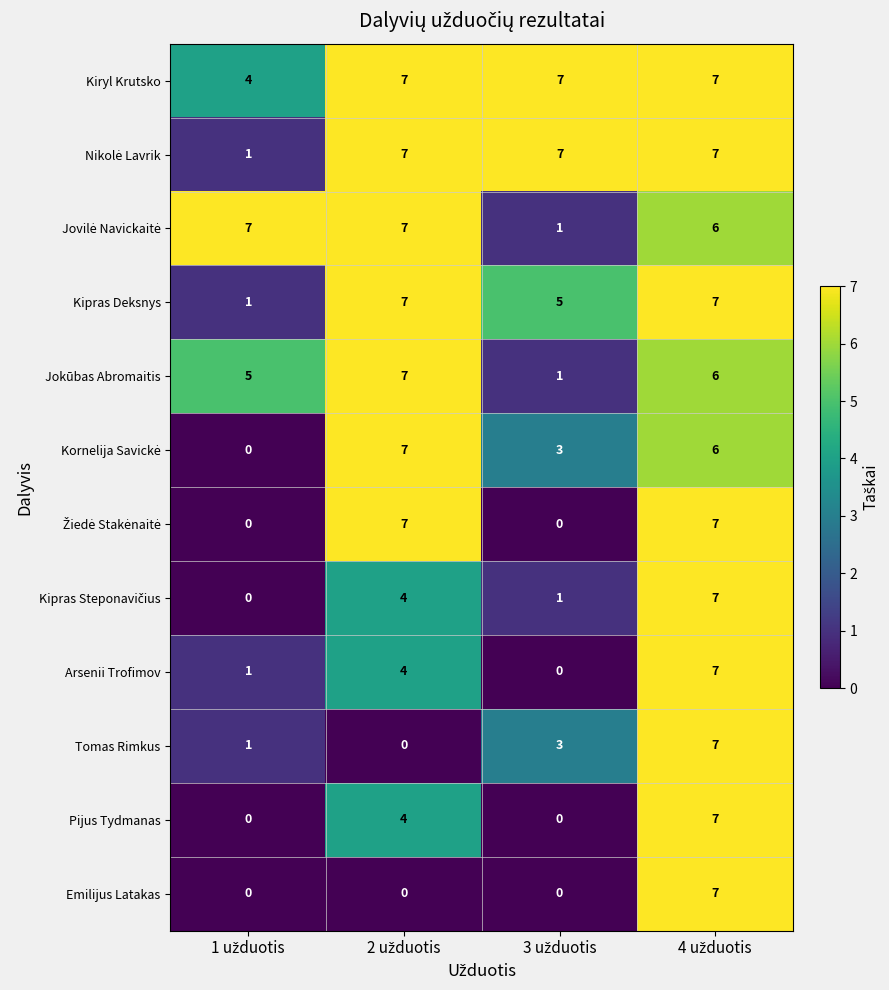

Which series has the largest total across all categories?

Kiryl Krutsko